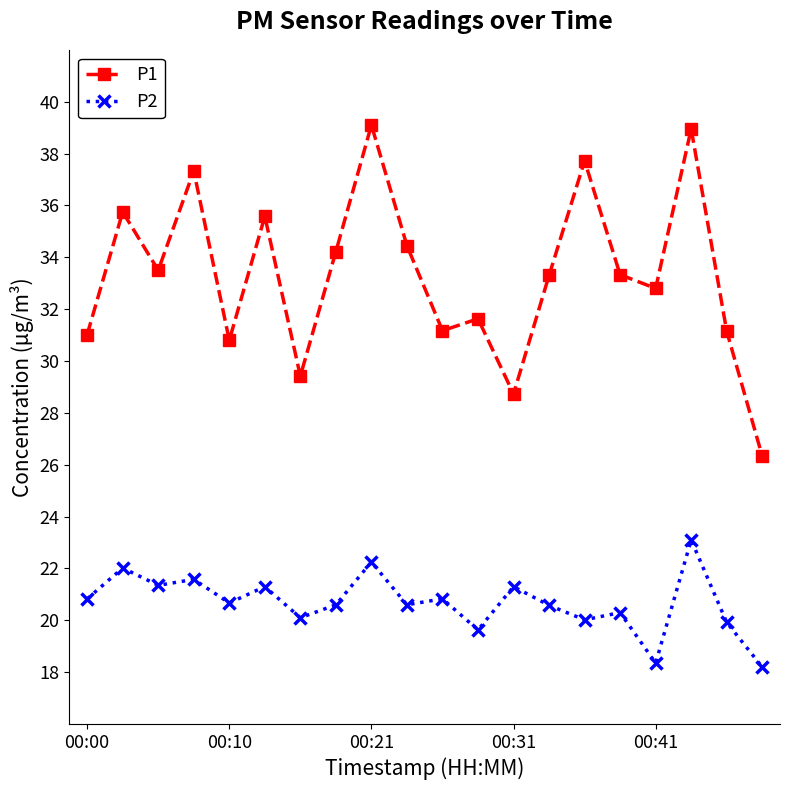

Count the number of data series in this chart.

2